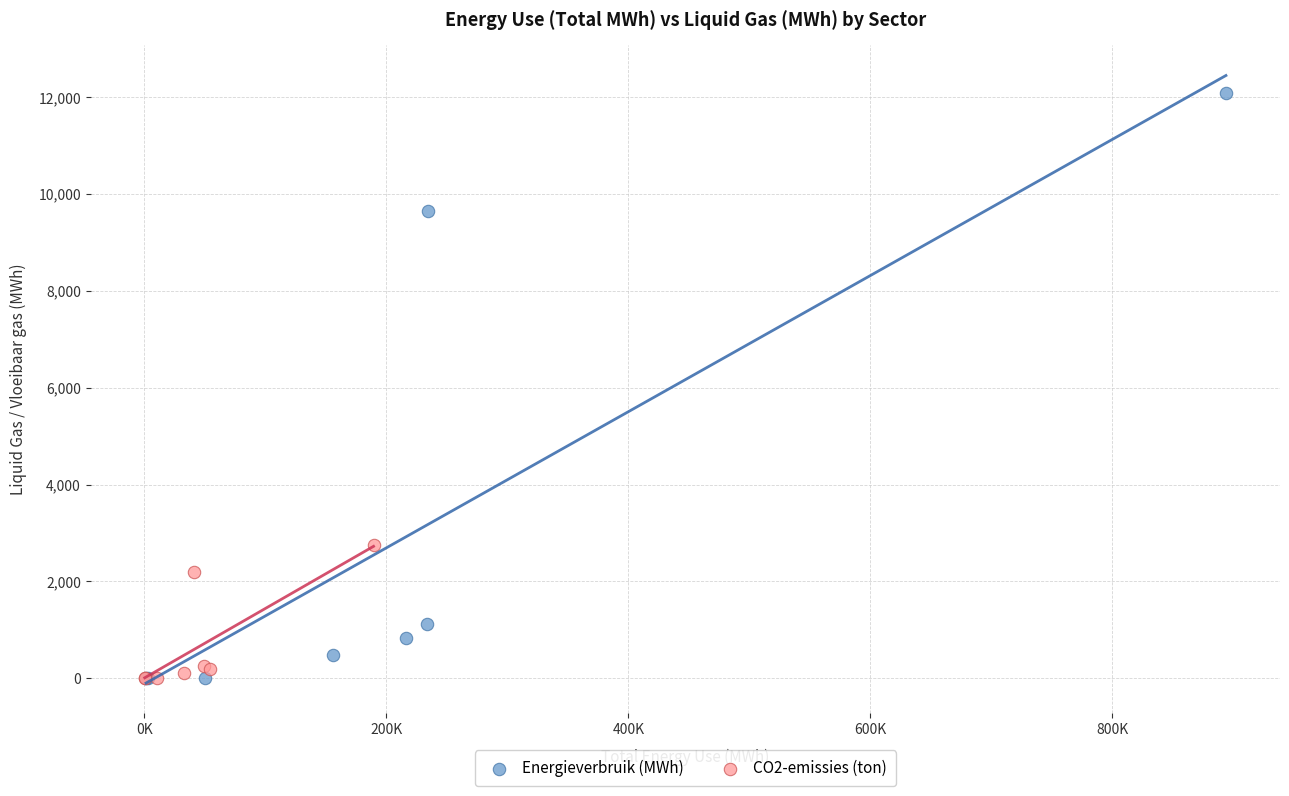

Which series has the largest Y range (max minus min)?

Energieverbruik (MWh)